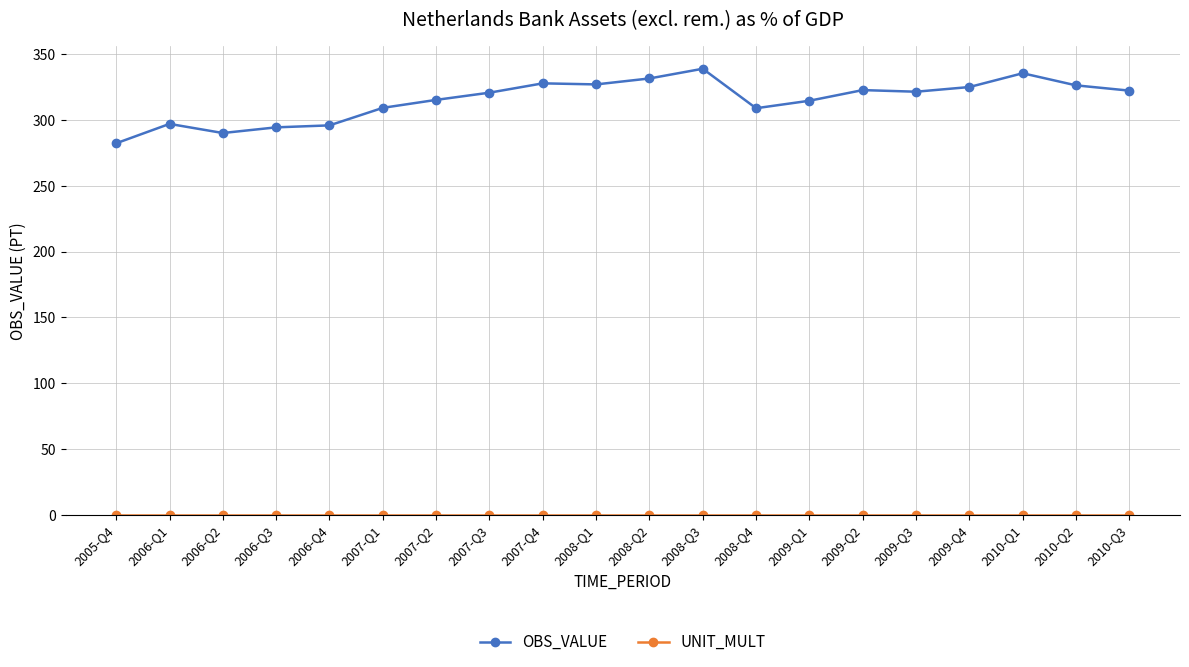

How many values in the OBS_VALUE series exceed 321?

10